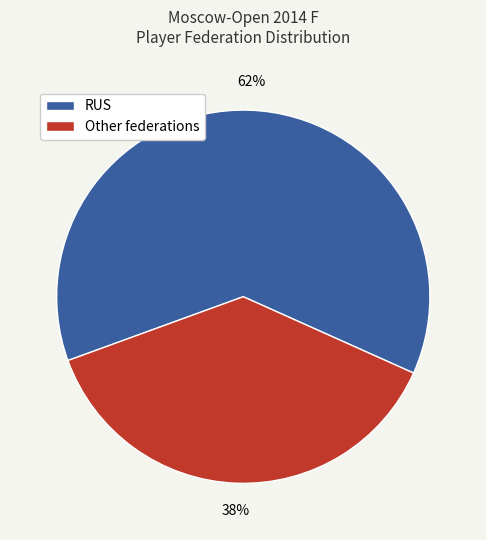

What is the smallest slice in the pie chart?

Other federations